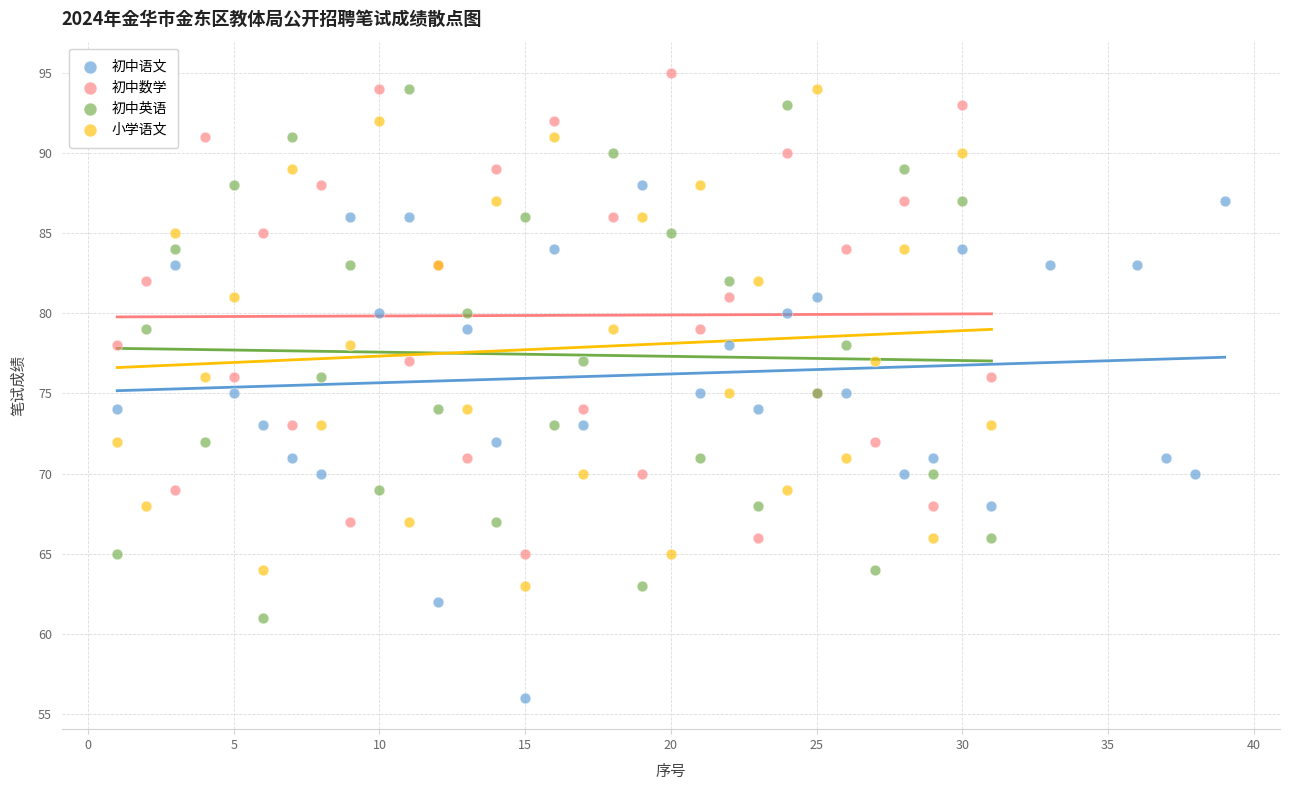

Which series reaches the minimum Y coordinate?

初中语文